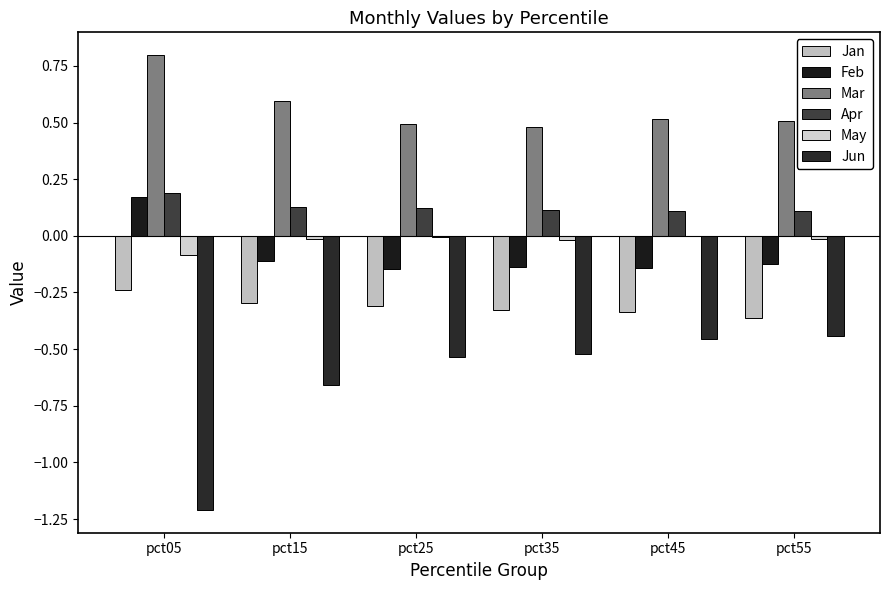

The value of May at pct05 is -0.0. True or false?

False